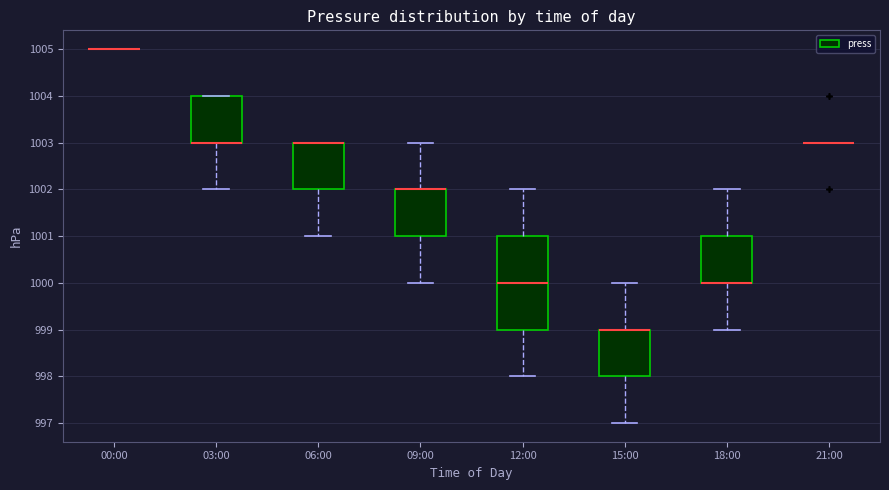

Reading left to right, transcribe this box plot: for each box, give where its median line is, the range the box spans, and where its two whiskers end, as read against the y-axis. The values are not printed on the chart, so give them approximately, as read against the axis.

00:00: box collapsed to a line at 1005, whiskers 1005 to 1005
03:00: median 1003 (drawn on the box's lower edge), box 1003 to 1004, whiskers 1002 to 1004
06:00: median 1003 (drawn on the box's upper edge), box 1002 to 1003, whiskers 1001 to 1003
09:00: median 1002 (drawn on the box's upper edge), box 1001 to 1002, whiskers 1000 to 1003
12:00: median 1000, box 999 to 1001, whiskers 998 to 1002
15:00: median 999 (drawn on the box's upper edge), box 998 to 999, whiskers 997 to 1000
18:00: median 1000 (drawn on the box's lower edge), box 1000 to 1001, whiskers 999 to 1002
21:00: box collapsed to a line at 1003, whiskers 1003 to 1003